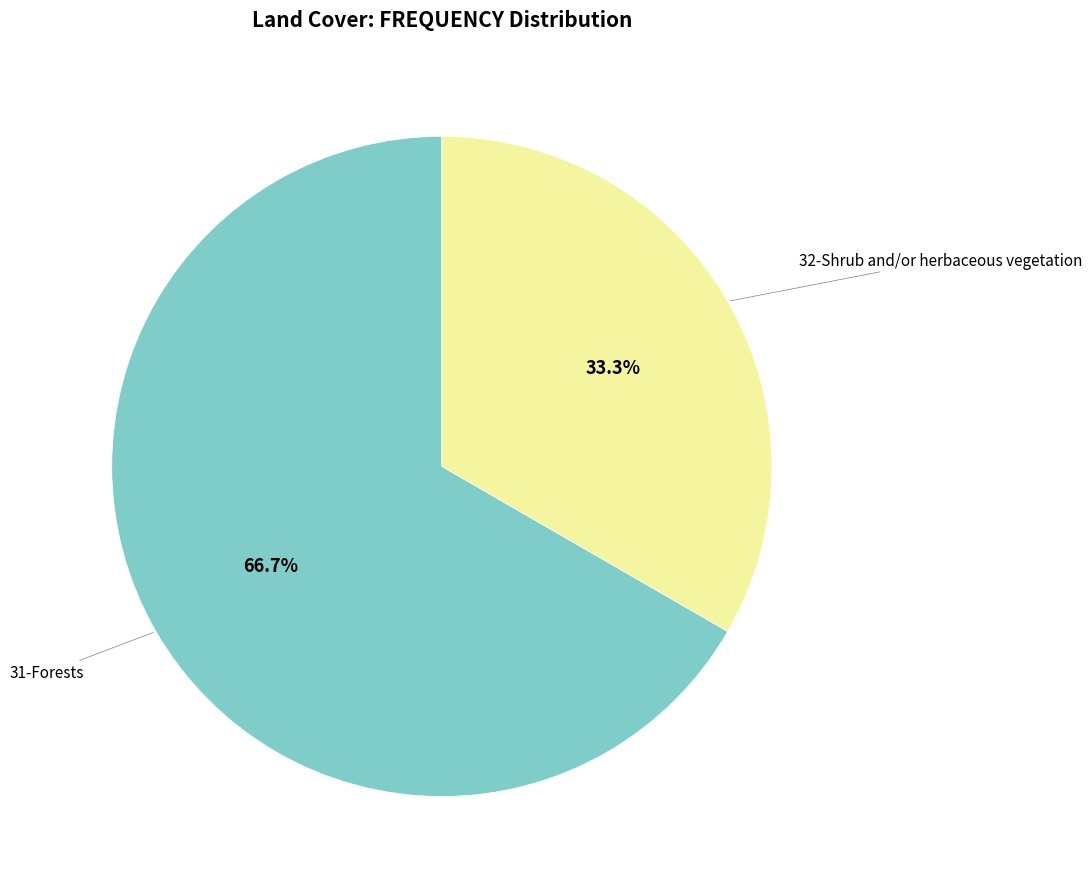

Does any single category account for the majority?

Yes